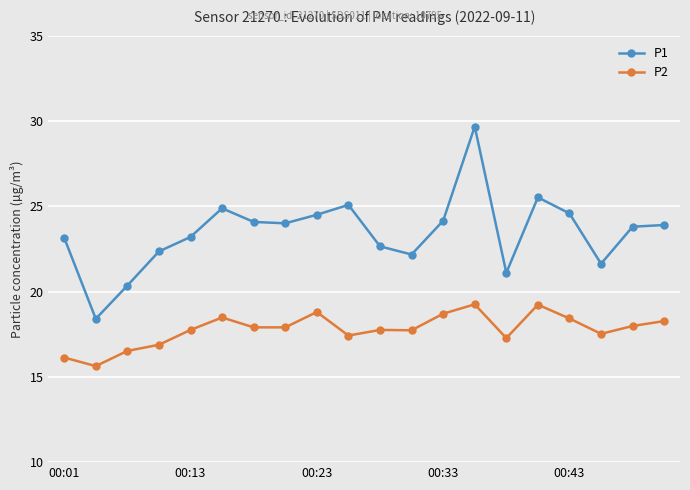

What is the difference between the maximum and minimum values in the P1 series?

11.3